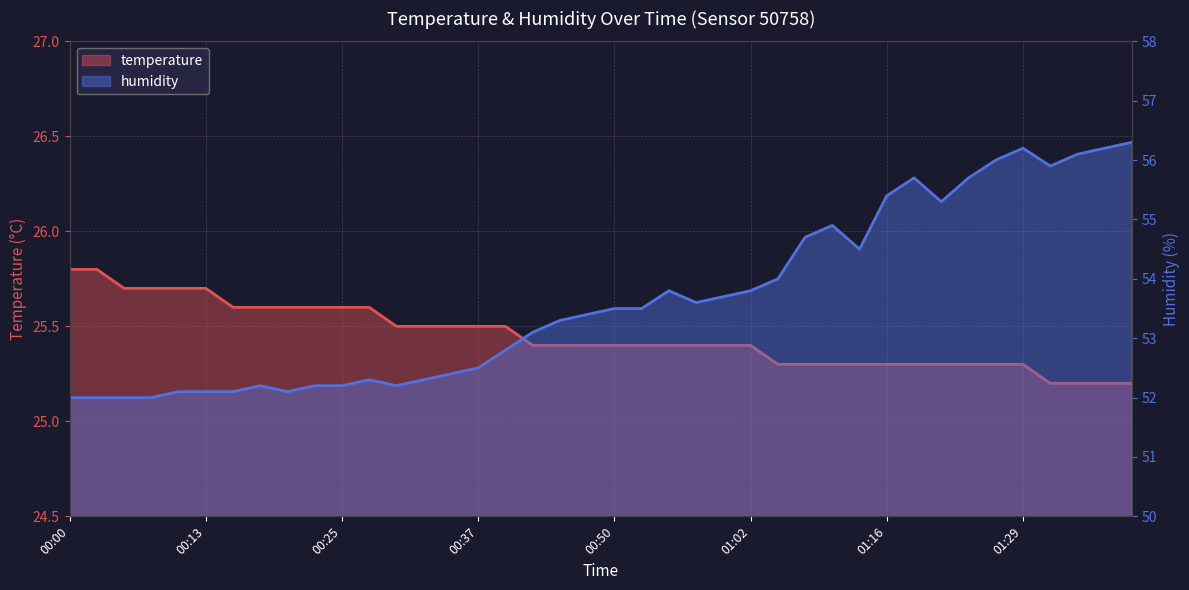

What is the difference between the maximum and minimum values in the humidity series?

4.3